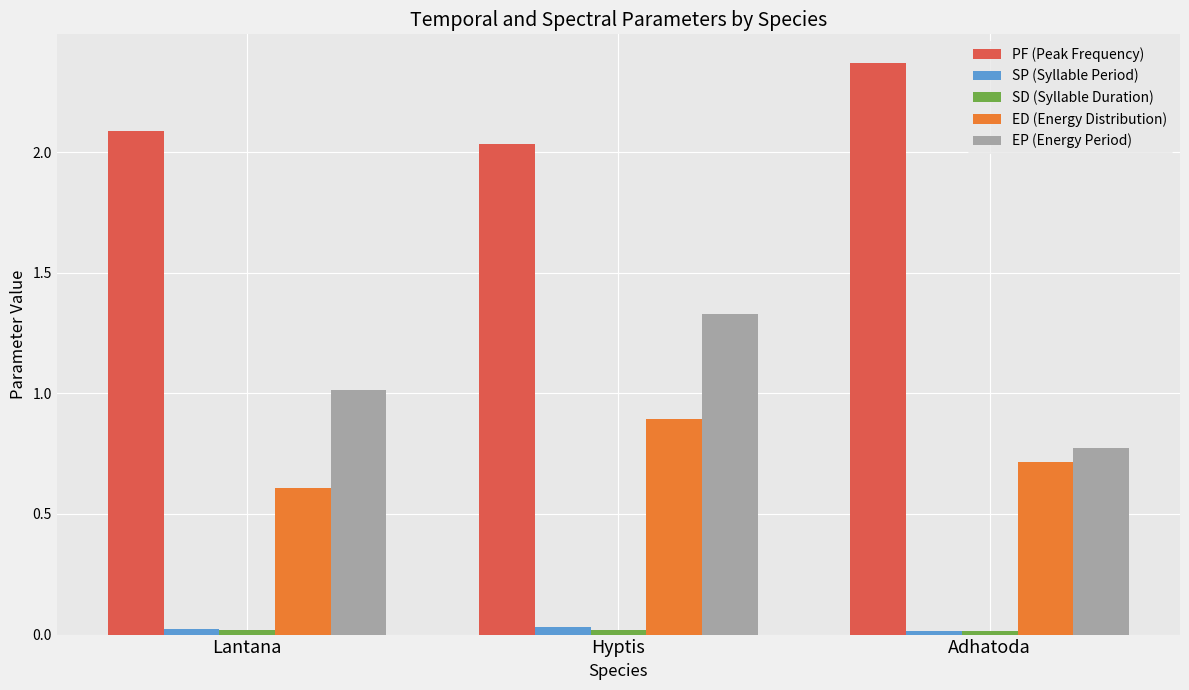

Which series has the largest total across all categories?

PF (Peak Frequency)